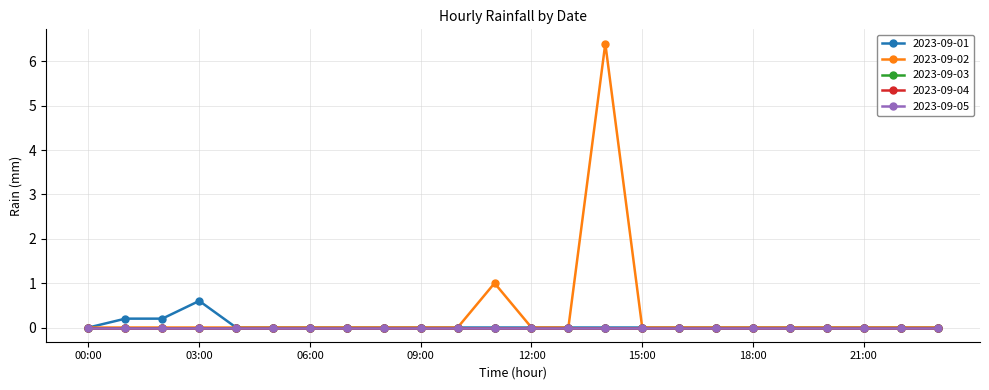

Does the chart have visible grid lines?

Yes